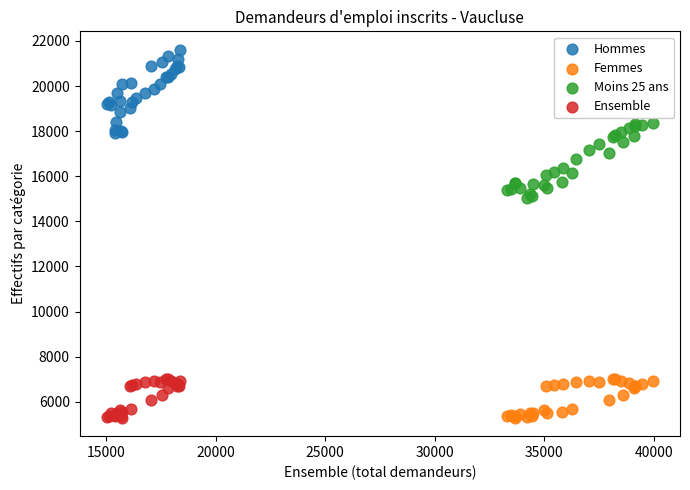

What are all the series names shown in the legend?

Hommes, Femmes, Moins 25 ans, Ensemble